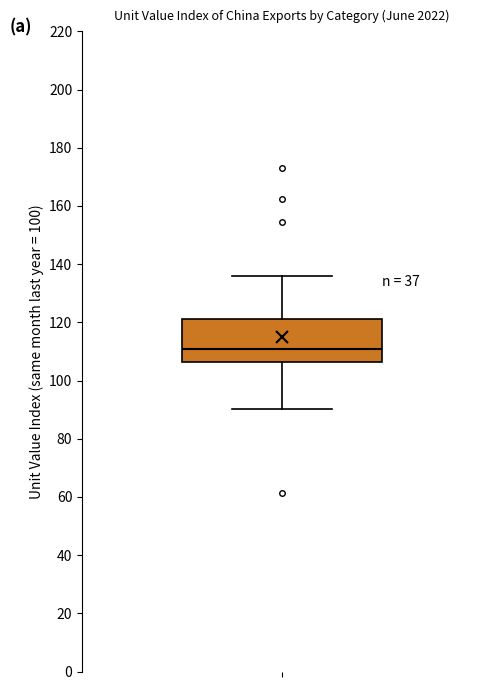

Where does the lower whisker of the box end on the y-axis? The values are not printed on the chart, so give them approximately, as read against the axis.

90